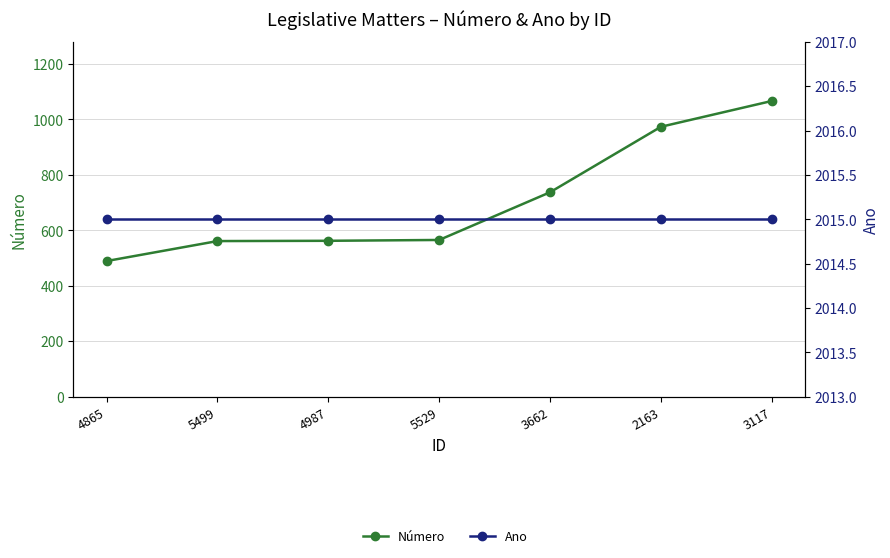

True or false: Ano and Número cross at least once.

False